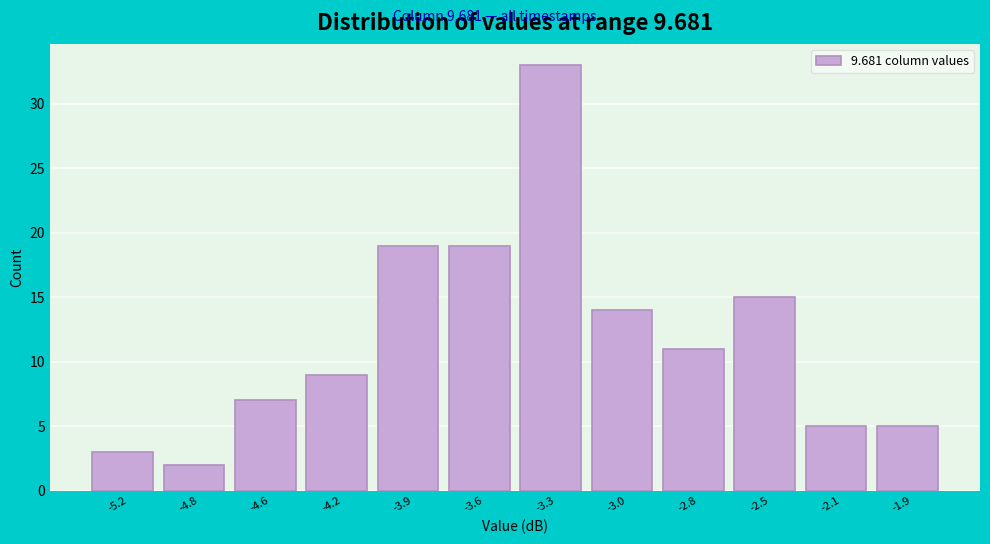

Reading right to left, transcribe all the data shown in this chart.

-1.9=5	-2.1=5	-2.5=15	-2.8=11	-3.0=14	-3.3=33	-3.6=19	-3.9=19	-4.2=9	-4.6=7	-4.8=2	-5.2=3